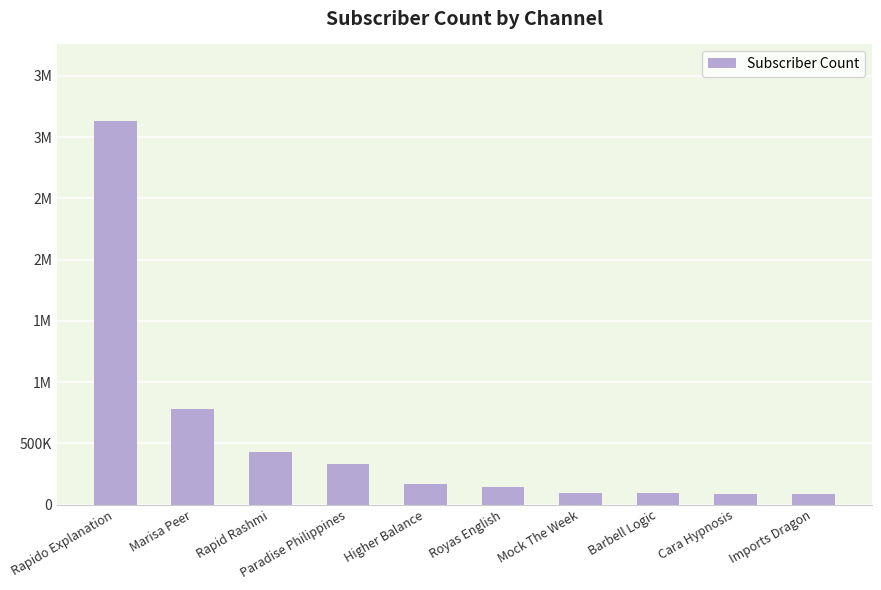

What is the ratio of the value at Marisa Peer to the value at Cara Hypnosis?

8.9